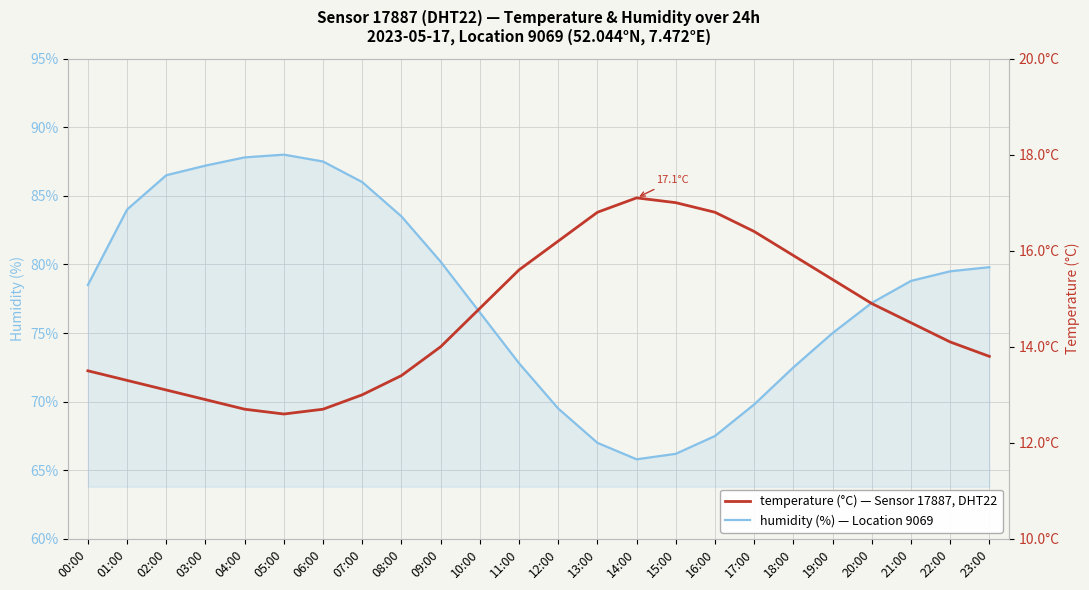

What is the value of the humidity point at the 8th from the left?

86.0